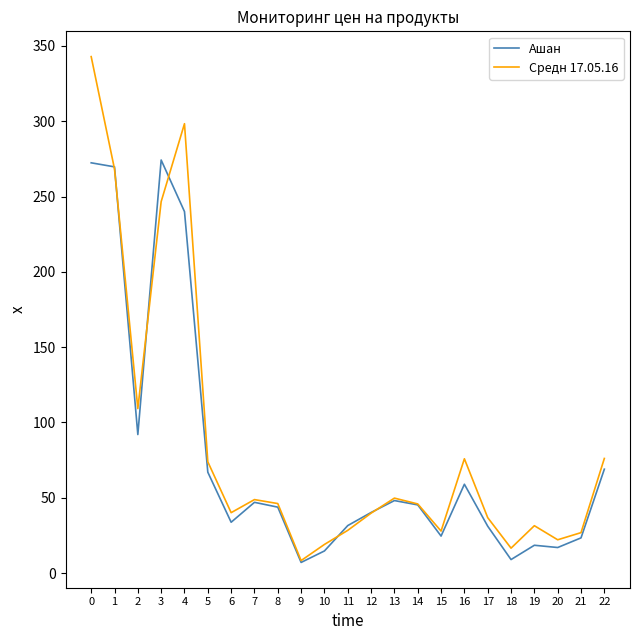

What is the difference between the maximum and minimum values in the Ашан series?

267.1